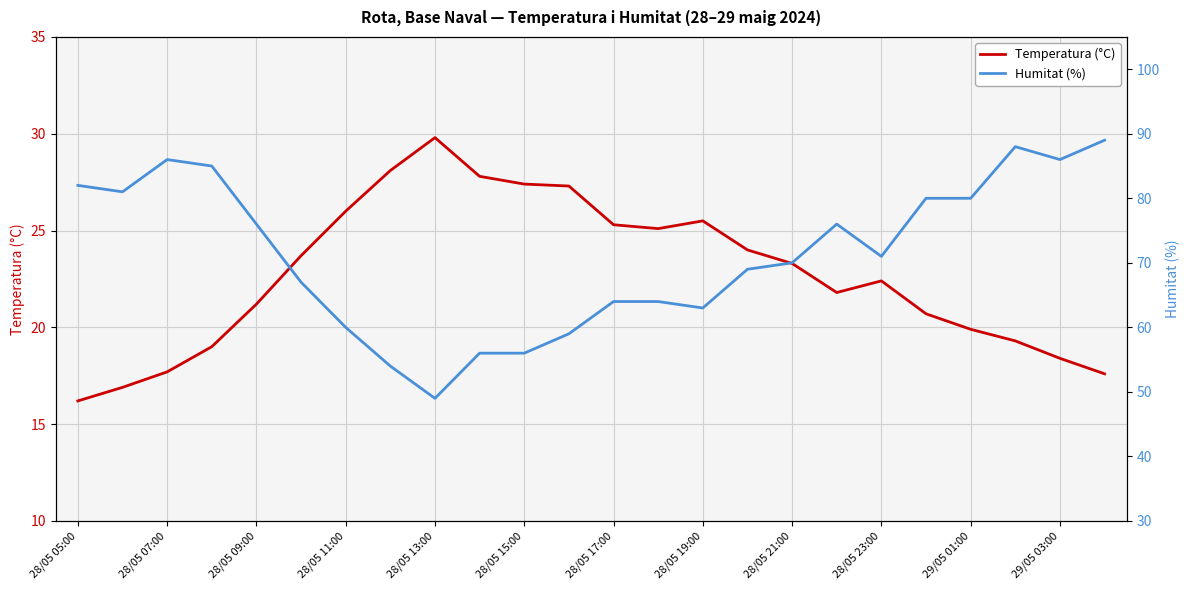

What is the difference between the second highest and second lowest values in the Humitat (%) series?

34.0